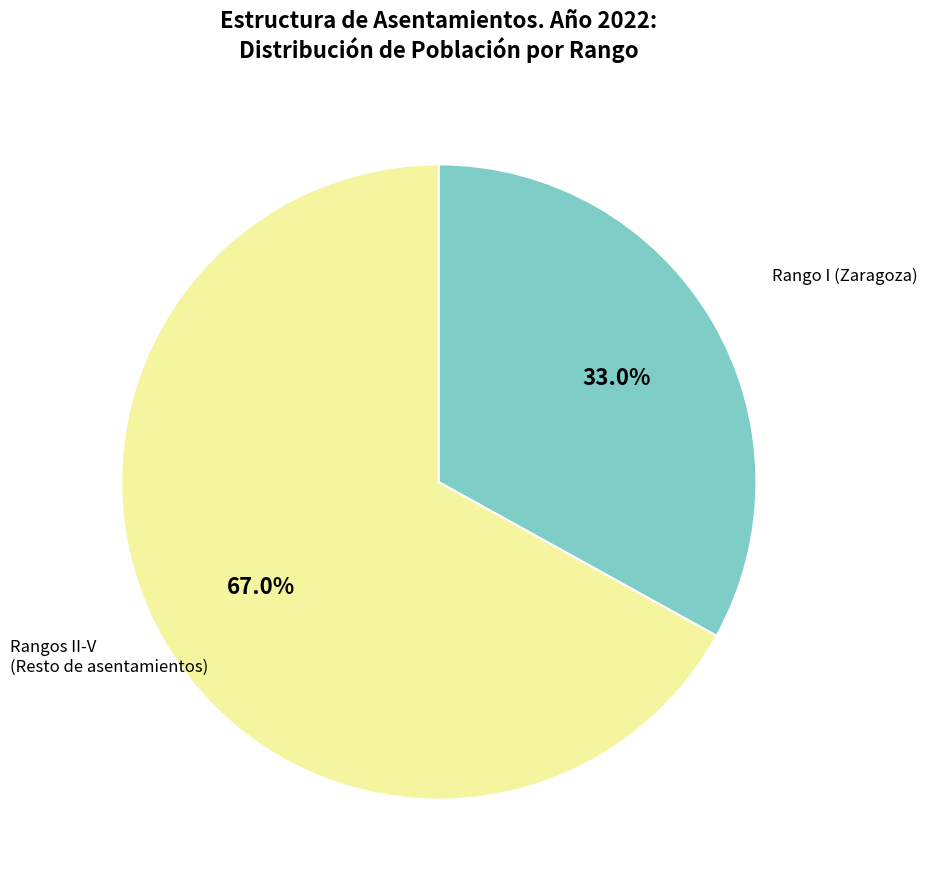

Is there a majority slice in this chart?

Yes